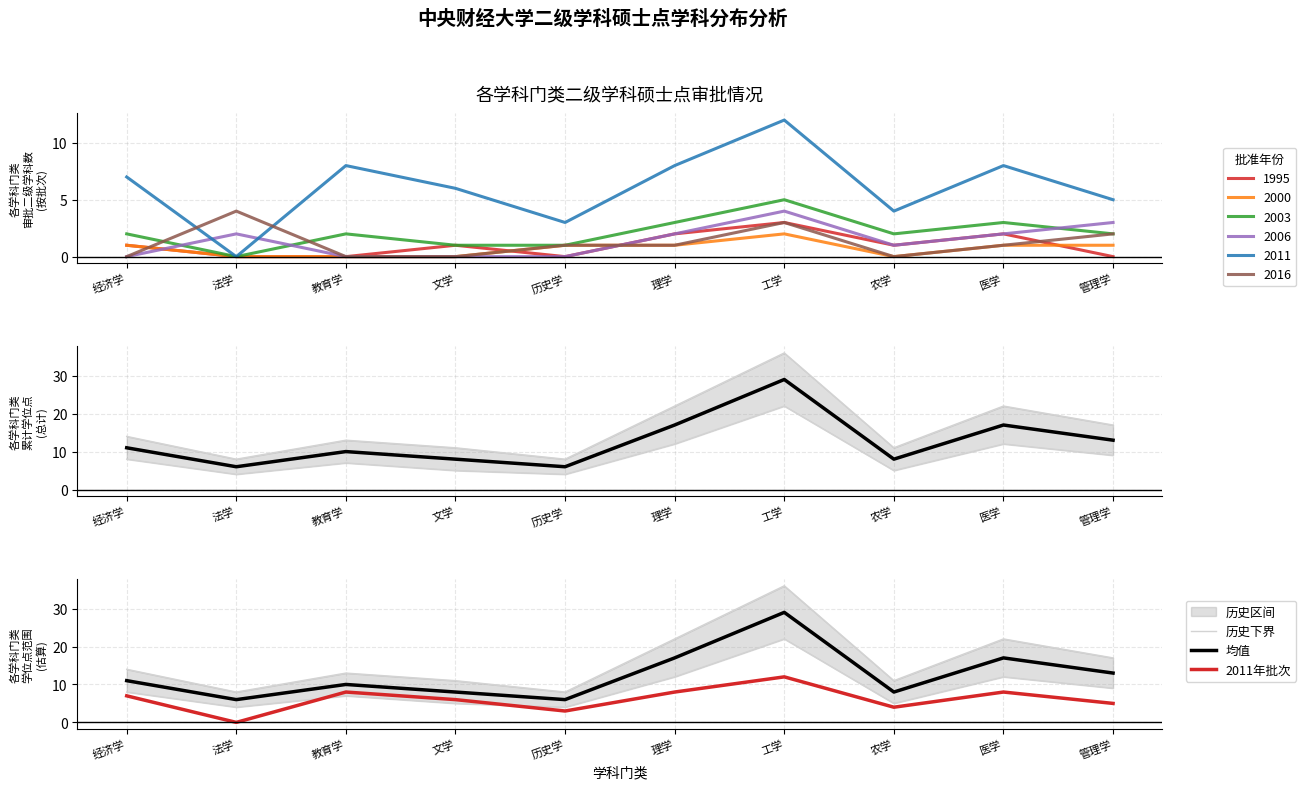

True or false: 历史下界 has a value of 12 at 理学.

True